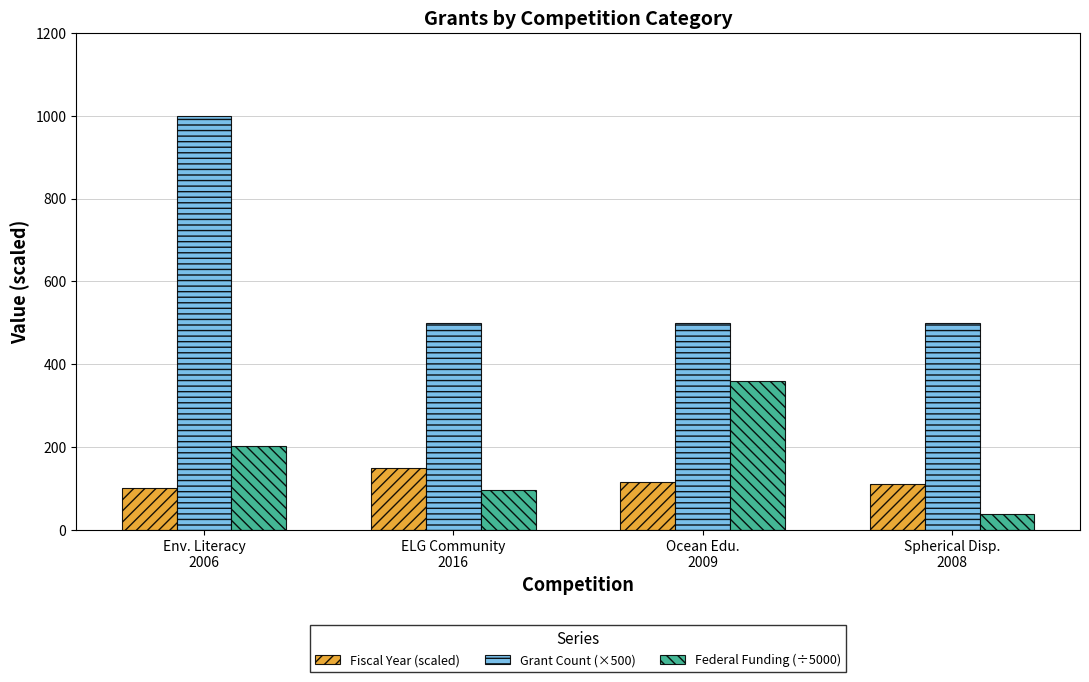

What is the sum of all Grant Count (×500) values?

2500.0